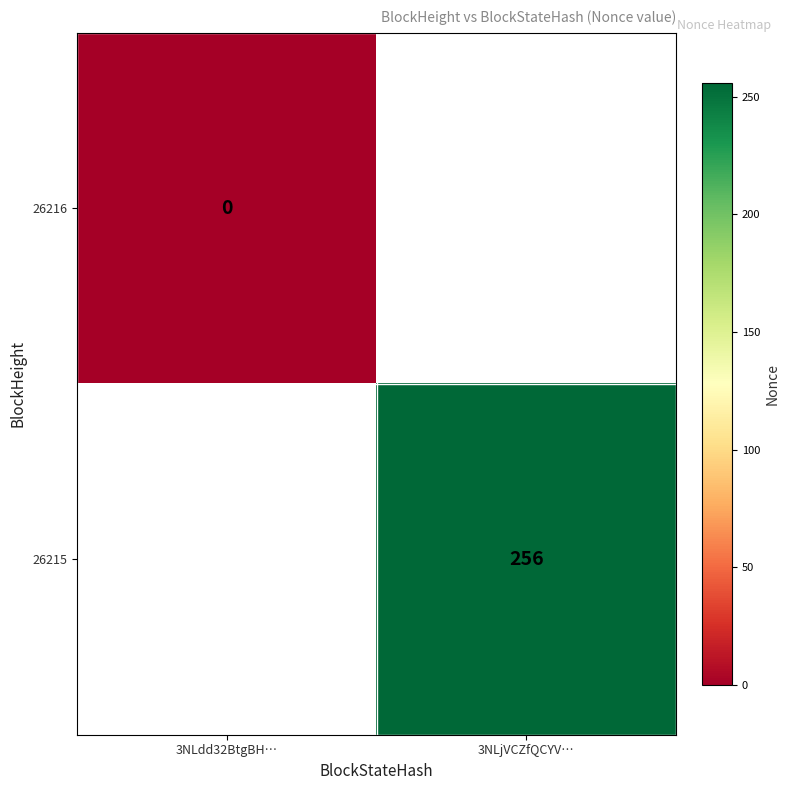

Which category has the lowest value across all series?

3NLdd32BtgBH…